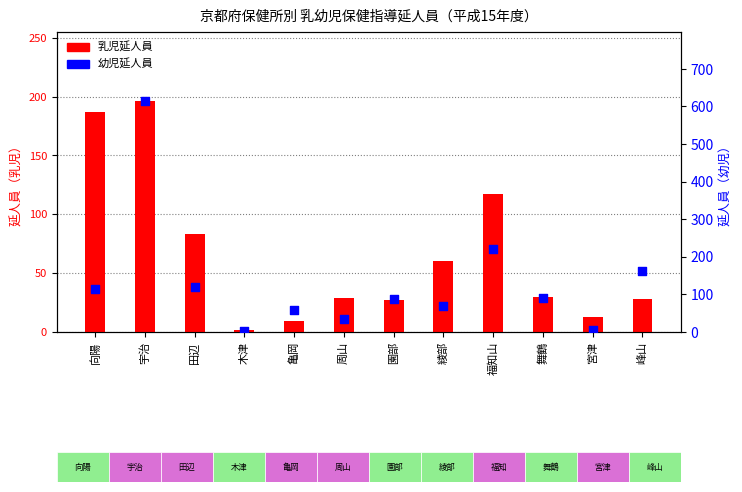

Which series has the largest Y range (max minus min)?

幼児延人員